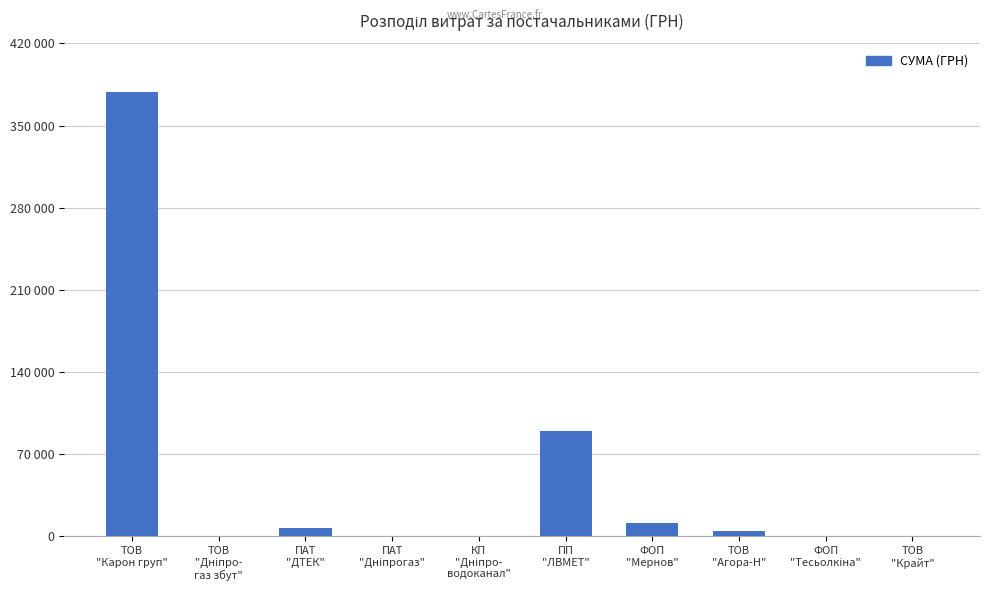

Are the bars horizontal?

No